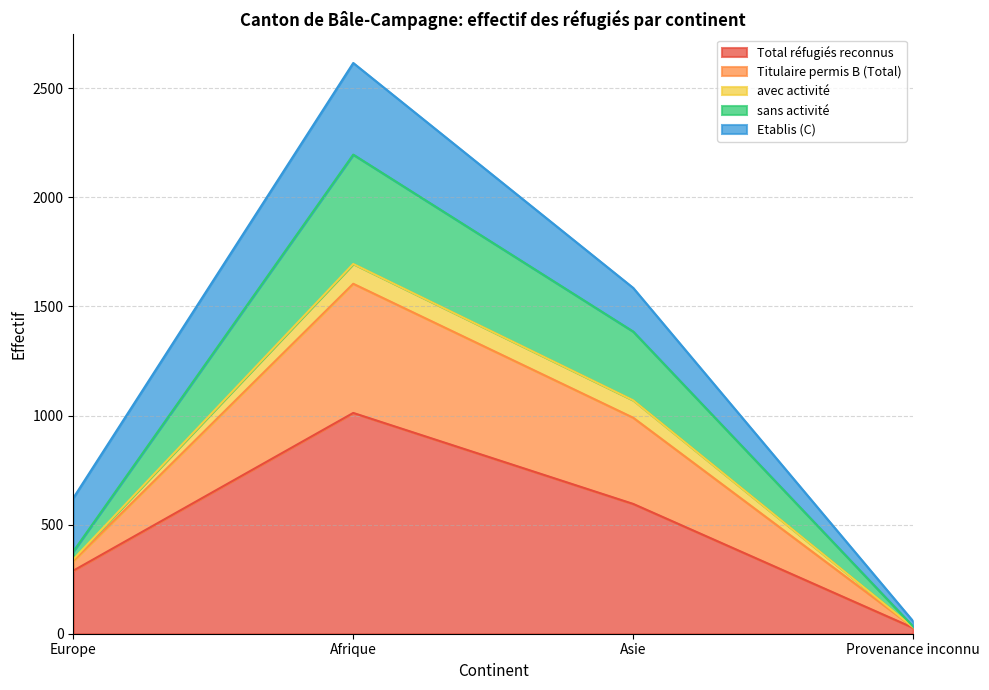

Rank the categories by Total réfugiés reconnus value from highest to lowest.

Afrique, Asie, Europe, Provenance inconnu